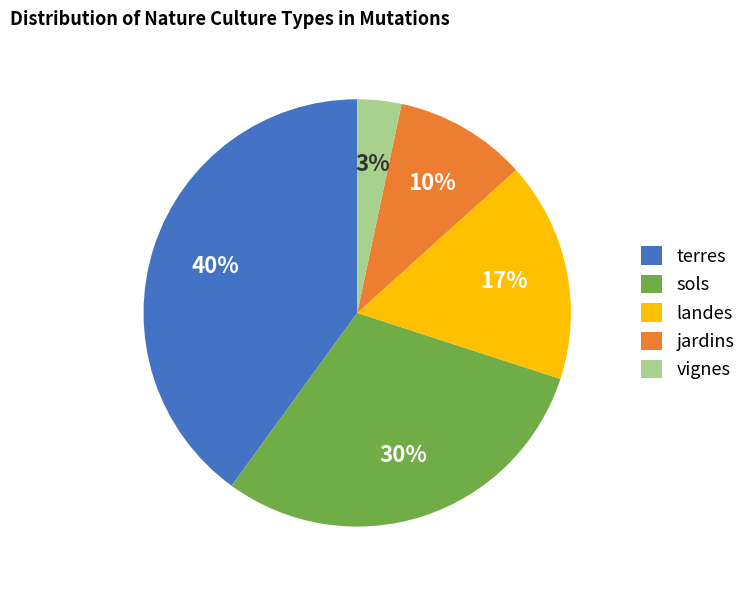

To the nearest percent, what is the difference between the jardins and landes slice percentages?

7%